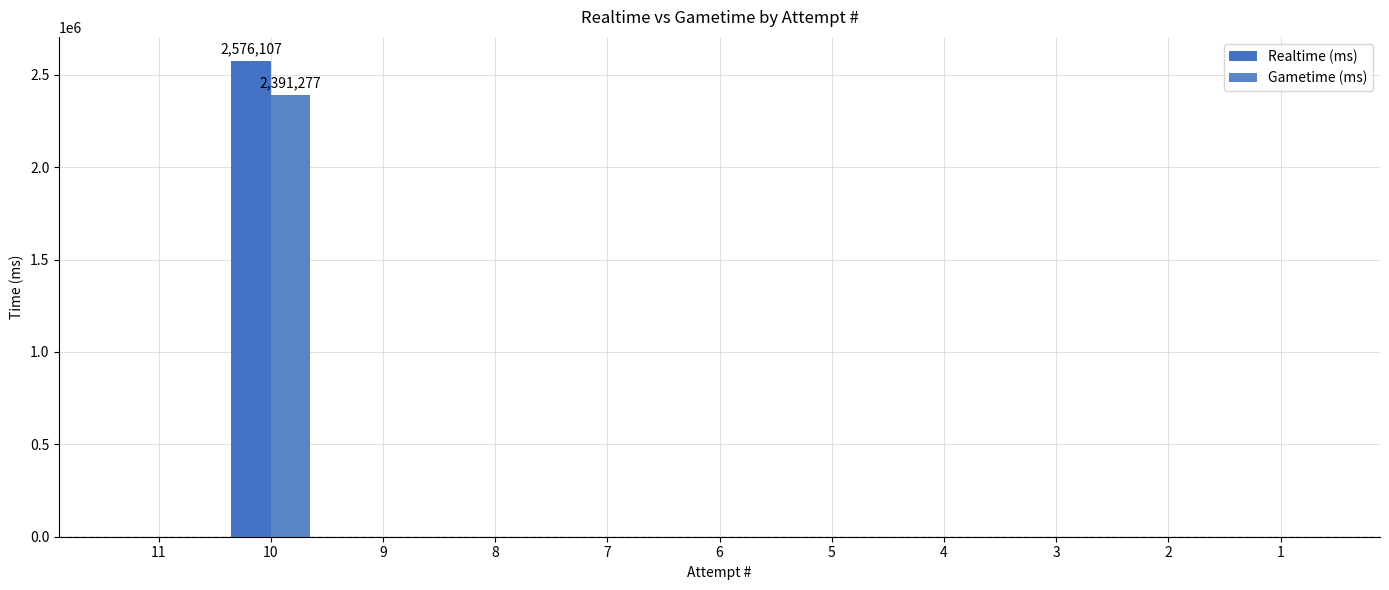

Is it true that Gametime (ms) equals -1647845 at 5?

False